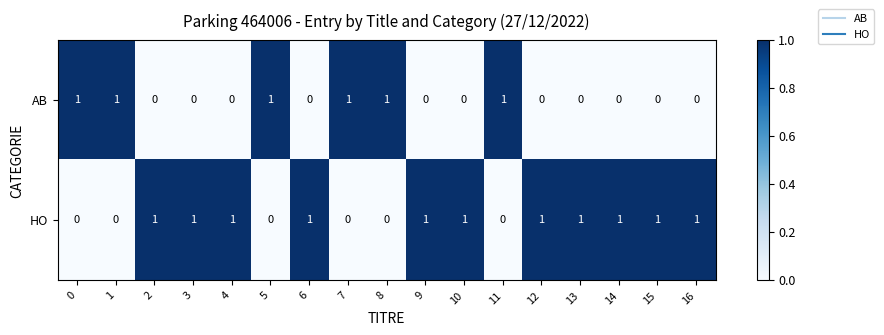

The HO series shows 0 at 15. True or false?

False